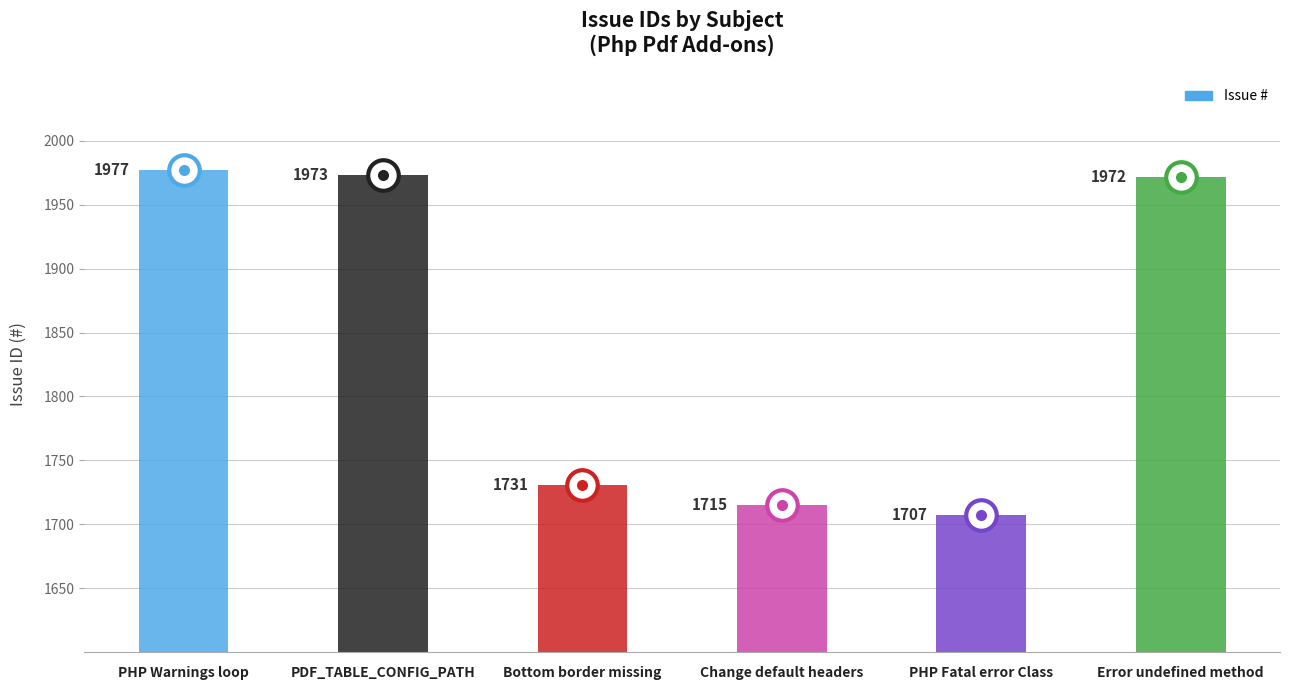

Rank the categories by value from highest to lowest.

PHP Warnings loop, PDF_TABLE_CONFIG_PATH, Error undefined method, Bottom border missing, Change default headers, PHP Fatal error Class